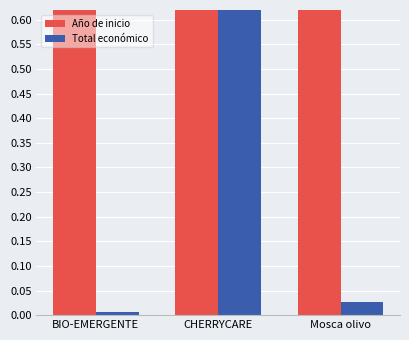

What position from the left is BIO-EMERGENTE?

1